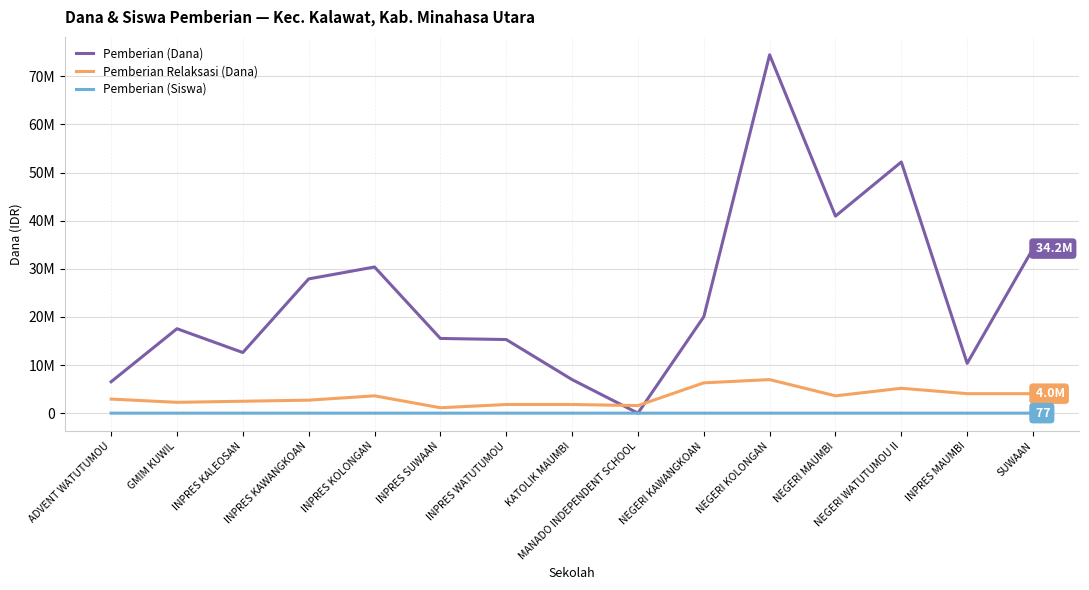

What are all the series names shown in the legend?

Pemberian (Dana), Pemberian Relaksasi (Dana), Pemberian (Siswa)